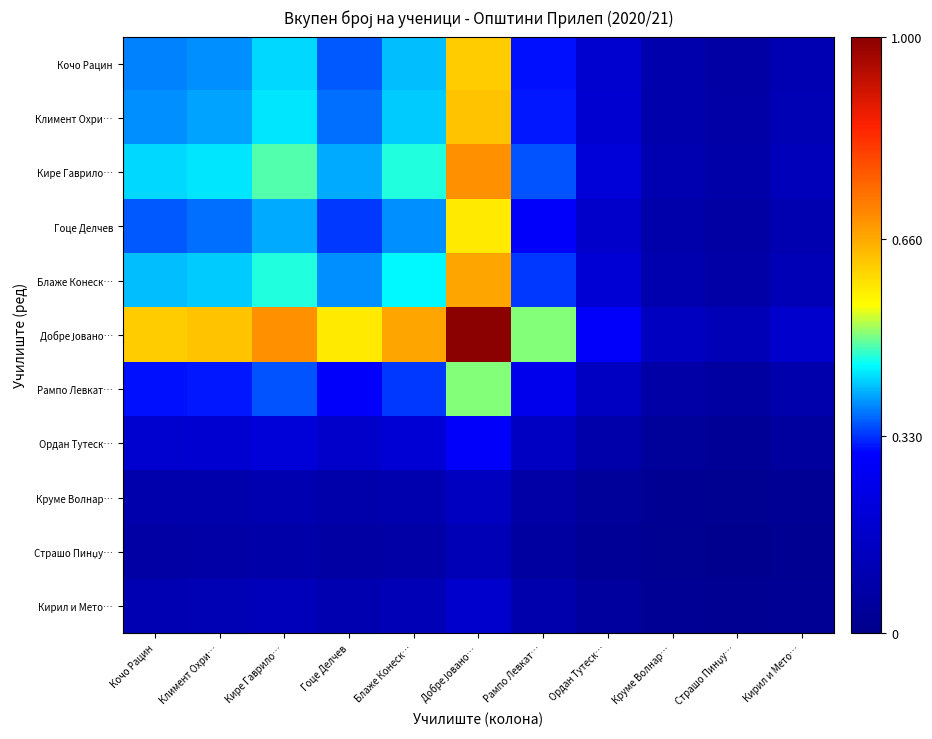

At Блаже Конеск…, list the series in order from smallest to largest.

Страшо Пинџу…, Круме Волнар…, Кирил и Мето…, Ордан Тутеск…, Рампо Левкат…, Гоце Делчев, Кочо Рацин, Климент Охри…, Блаже Конеск…, Кире Гаврило…, Добре Јовано…